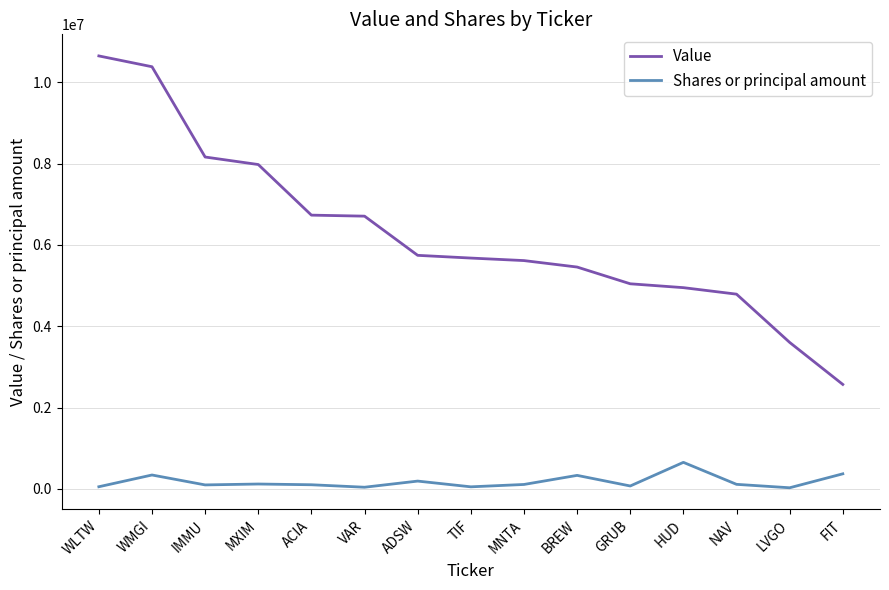

List the series in order of their peak value, highest first.

Value, Shares or principal amount